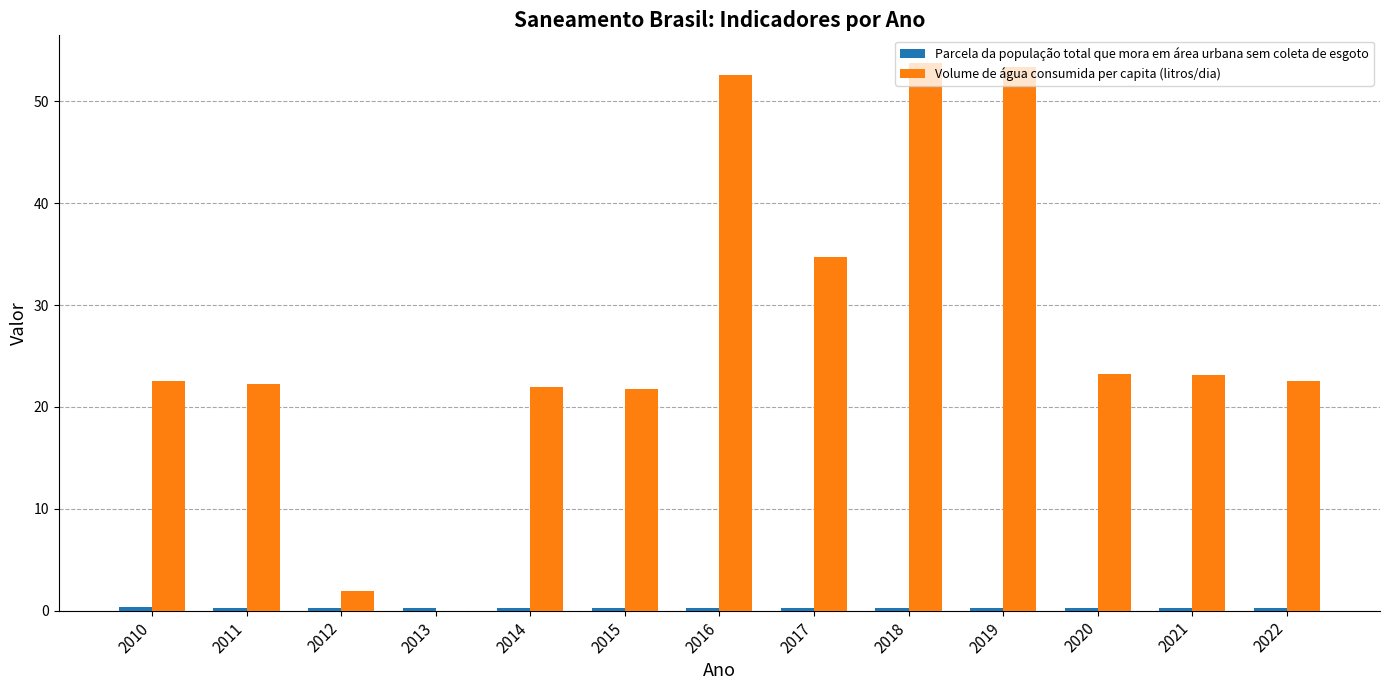

Which series has the largest total across all categories?

Volume de água consumida per capita (litros/dia)